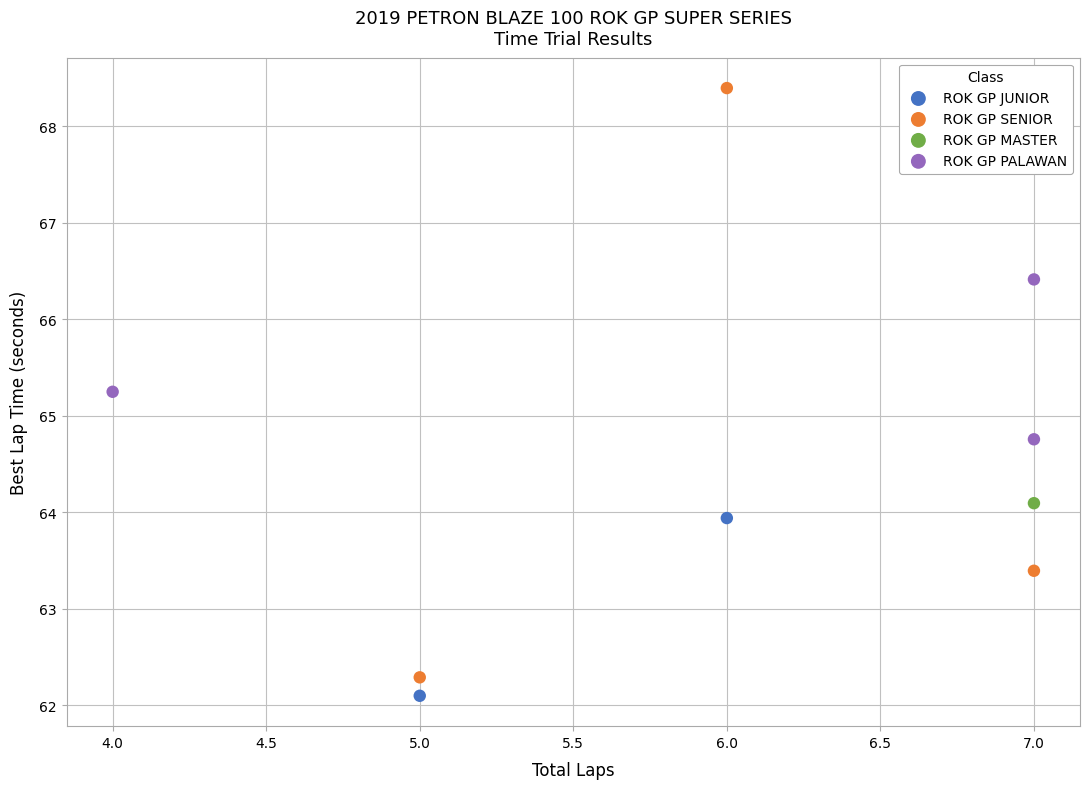

What are all the series names shown in the legend?

ROK GP JUNIOR, ROK GP SENIOR, ROK GP MASTER, ROK GP PALAWAN